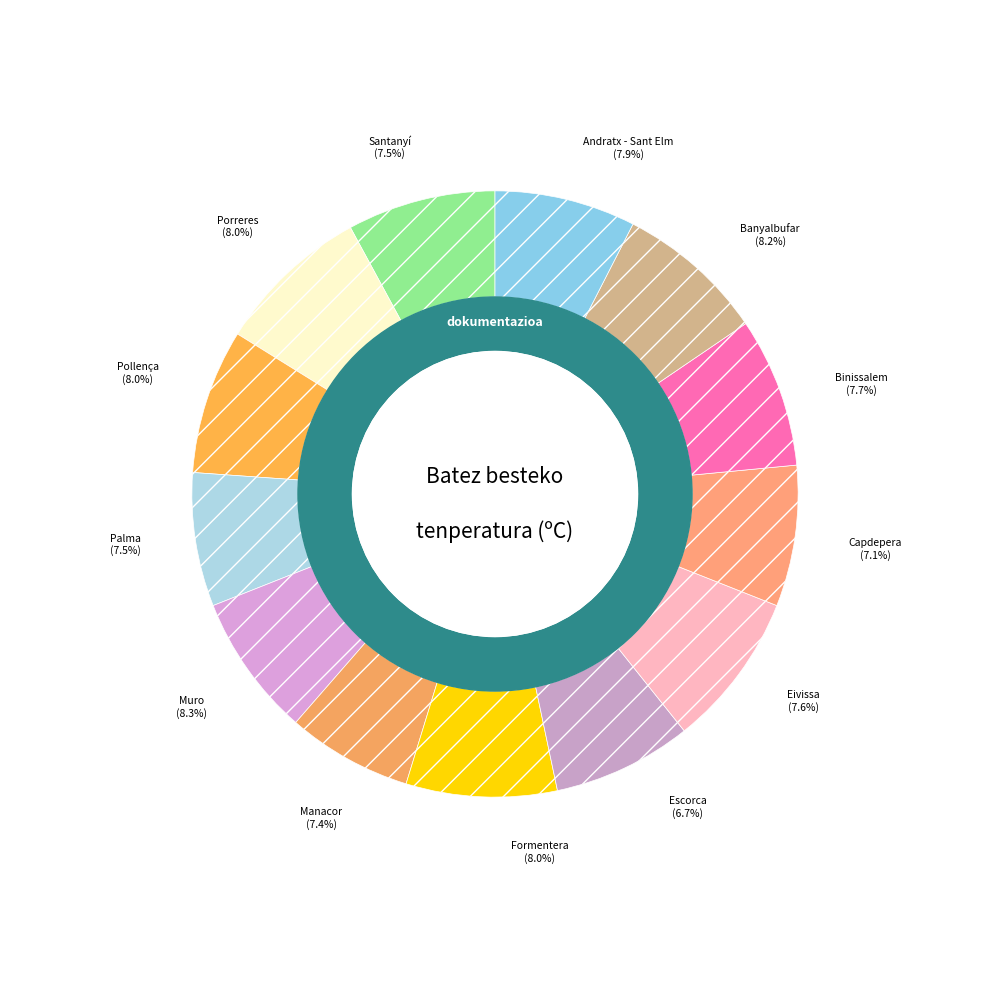

To the nearest percent, what is the difference between the largest and smallest slice percentages?

2%